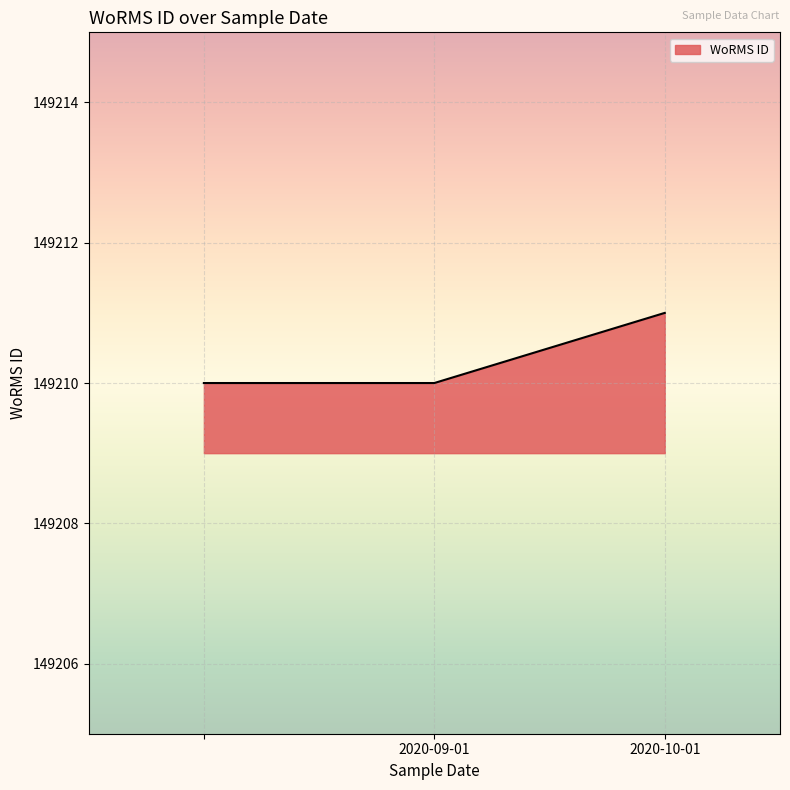

What is the smallest value displayed?

149210